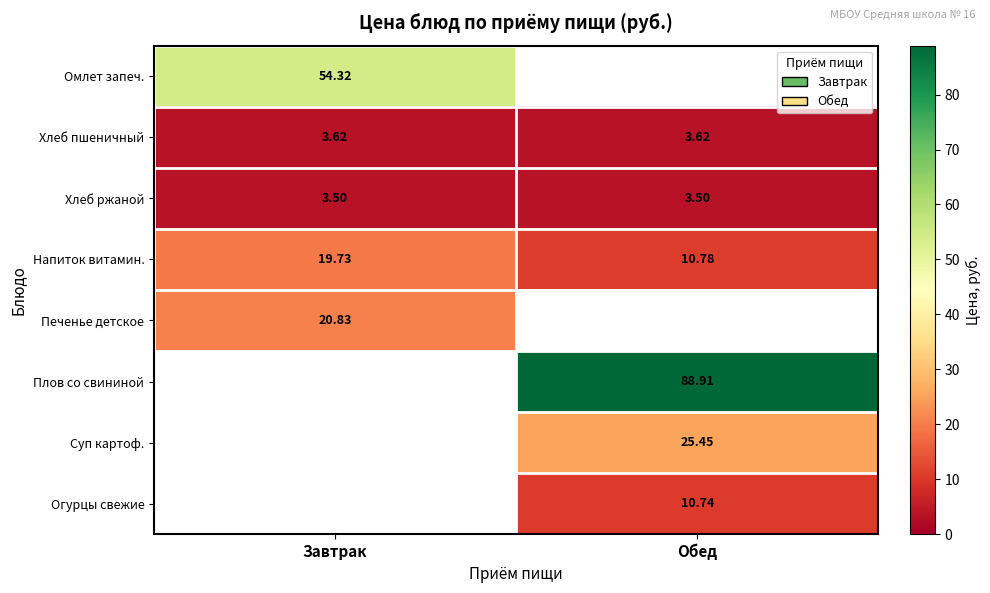

What is the minimum value for Напиток витамин.?

10.8